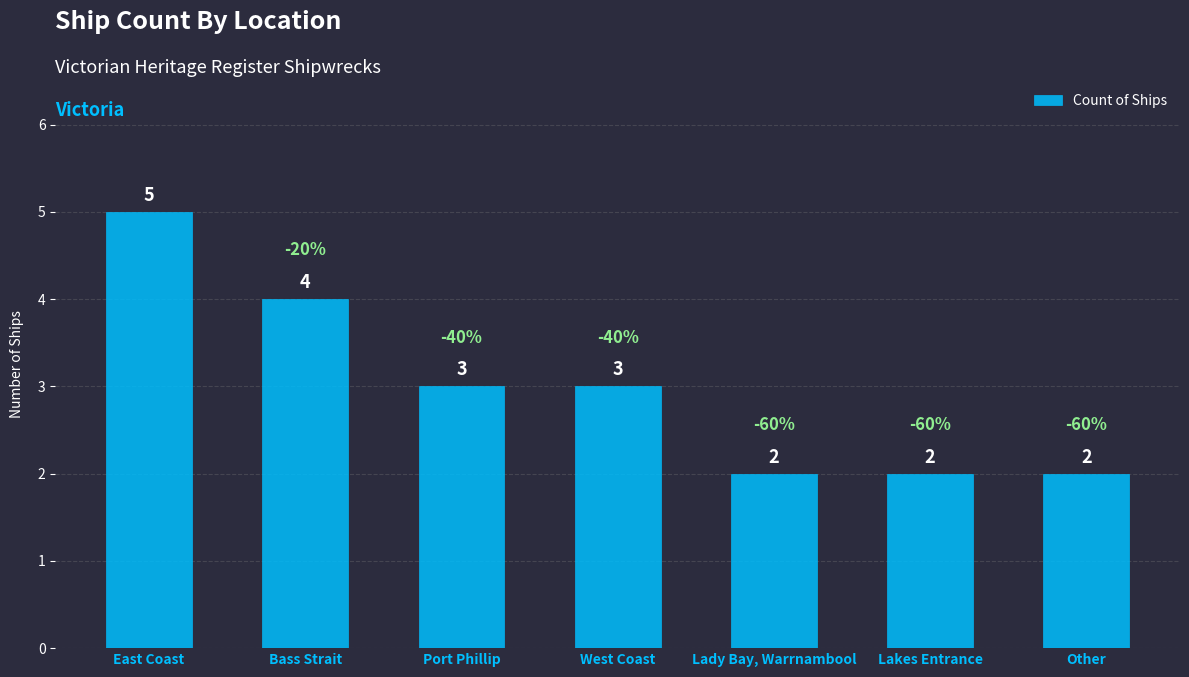

How many distinct data groups are displayed?

1